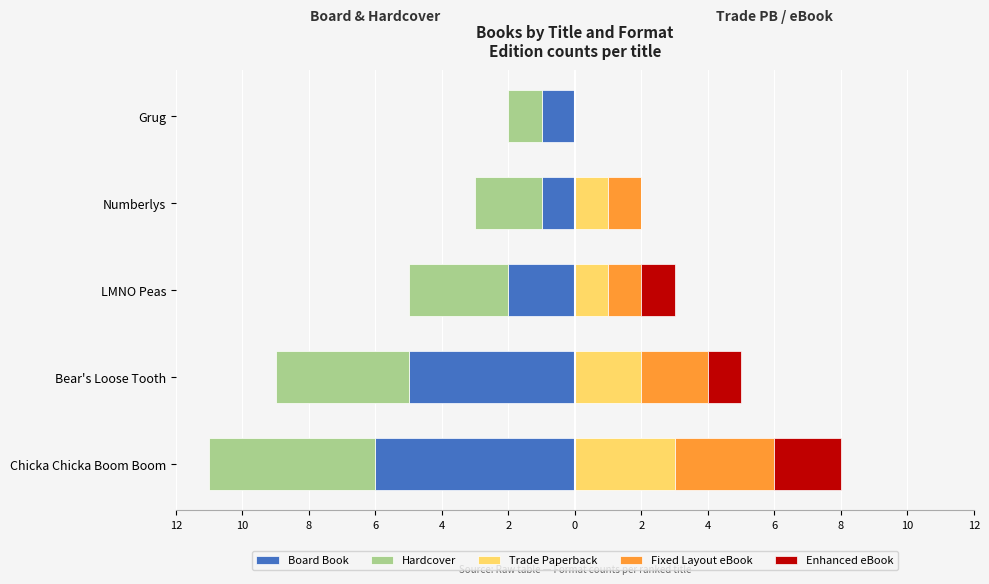

Which series has the widest spread of values?

Board Book